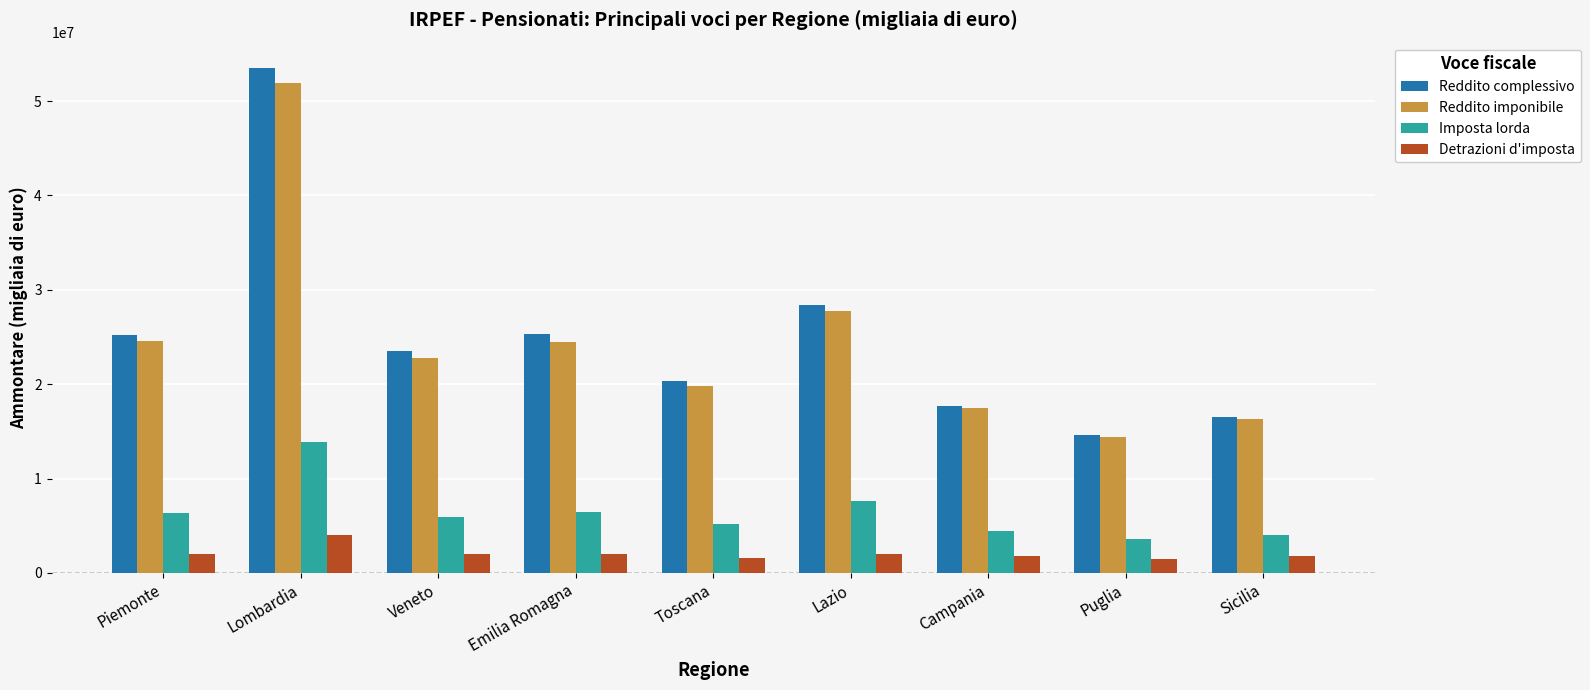

What is the difference between the maximum and minimum values in the Detrazioni d'imposta series?

2469204